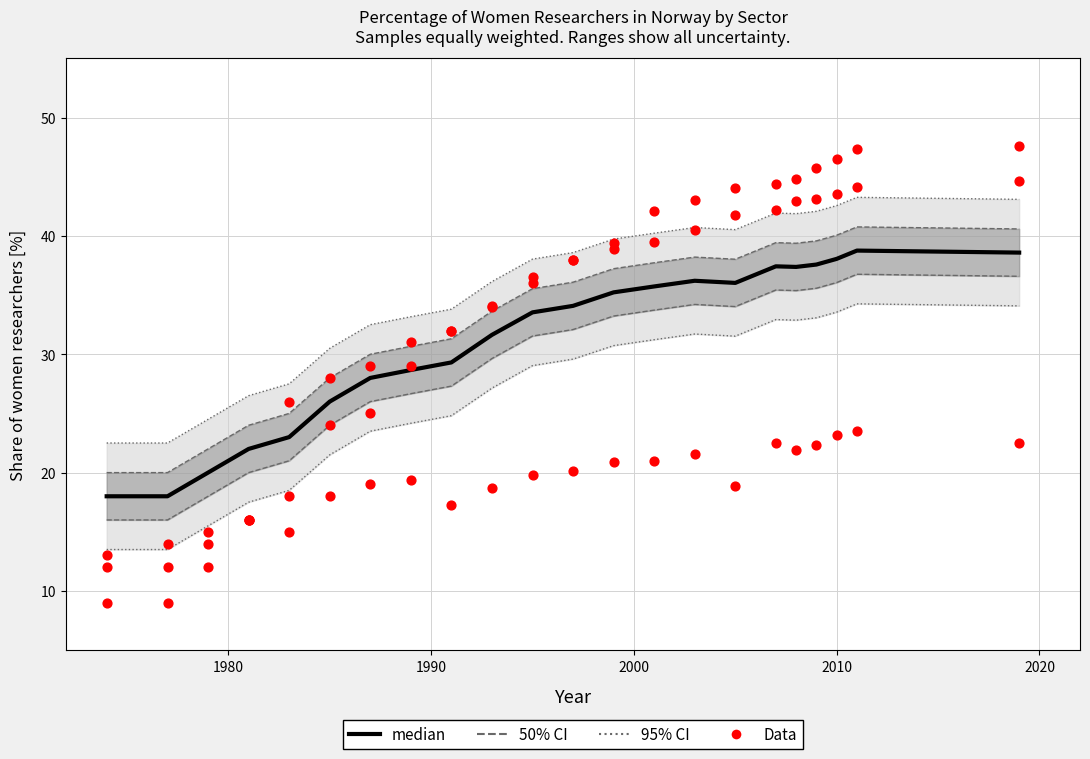

Is the value of median at 8 greater than the value of Data (Business) at 18?

Yes